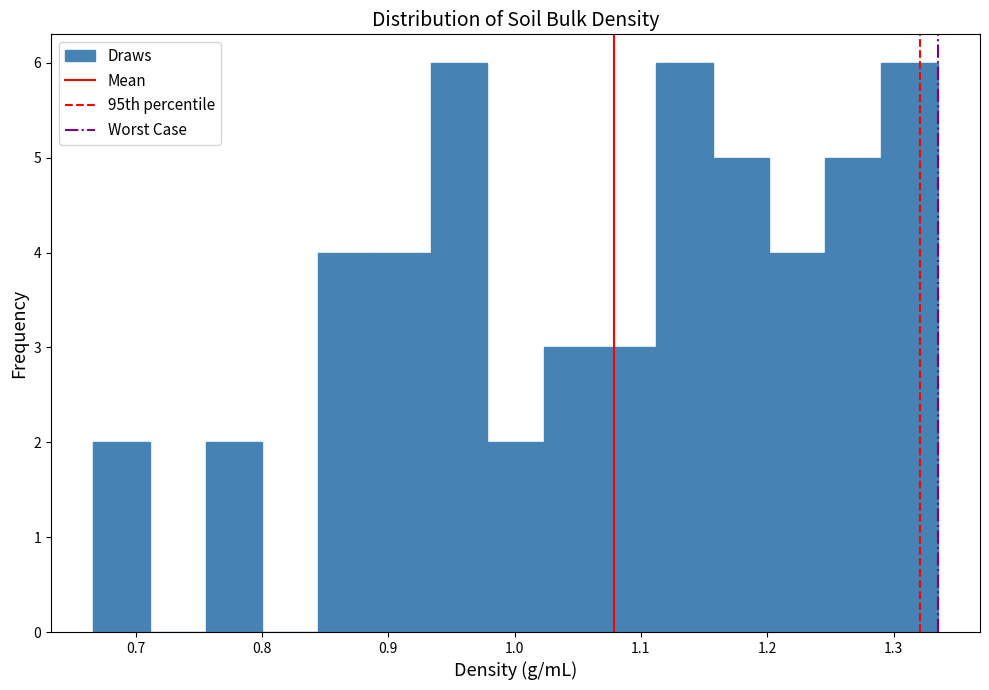

How tall is the bar that spans 1.02 to 1.07 on the x-axis? Neither the bar edges nor the heights are printed on the chart, so give them approximately, as read against the axes.

3